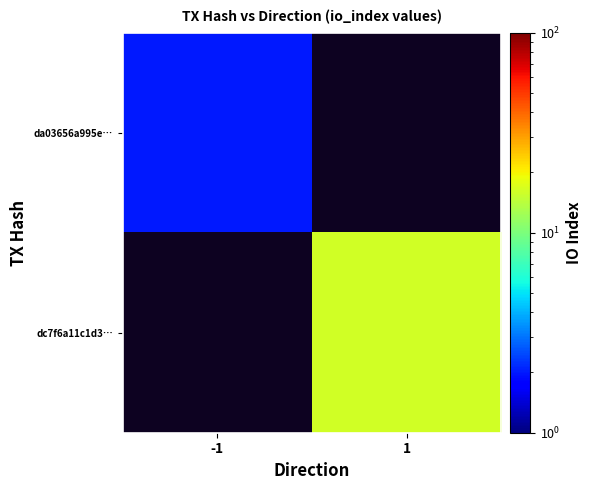

At how many categories does at least one series exceed 12?

1